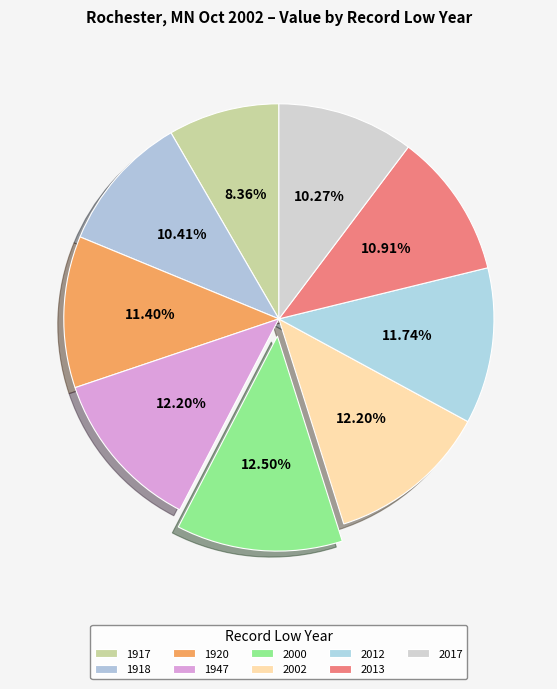

Which category has the smallest portion of the pie?

1917